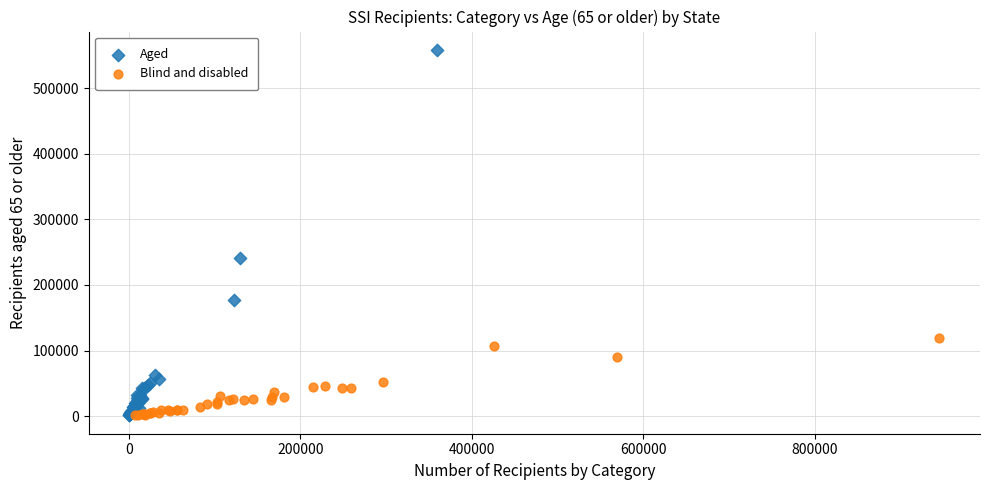

What are all the series names shown in the legend?

Aged, Blind and disabled